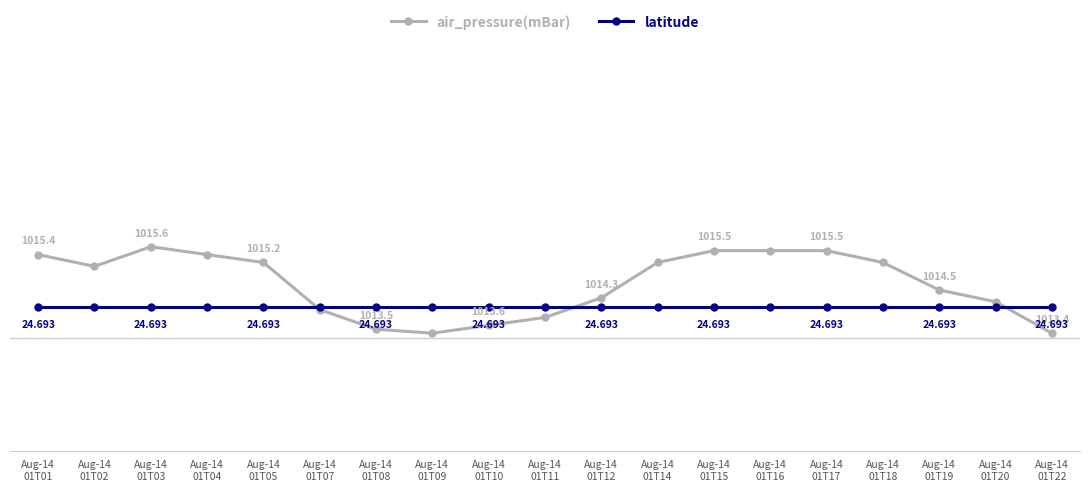

Between Aug-14
01T07 and Aug-14
01T22, which series saw the biggest shift?

air_pressure(mBar)